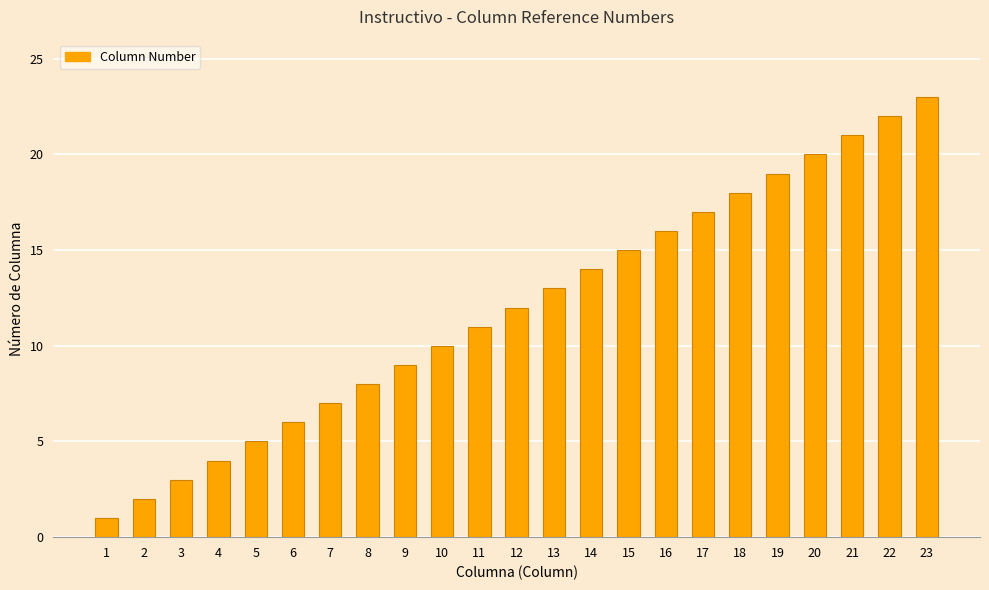

List the labels in order of value, smallest first.

1, 2, 3, 4, 5, 6, 7, 8, 9, 10, 11, 12, 13, 14, 15, 16, 17, 18, 19, 20, 21, 22, 23